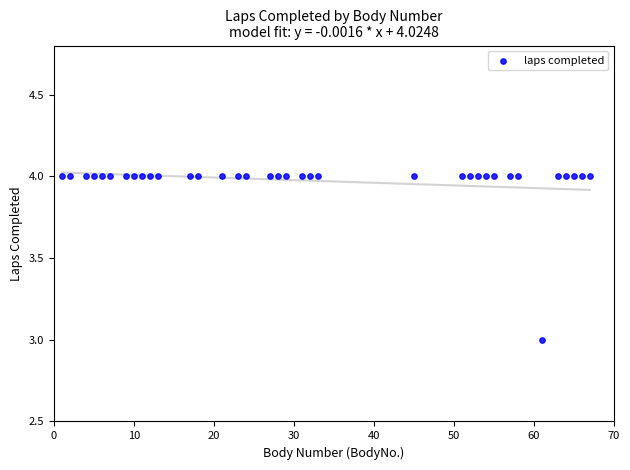

What is the range of X values (max minus min)?

66